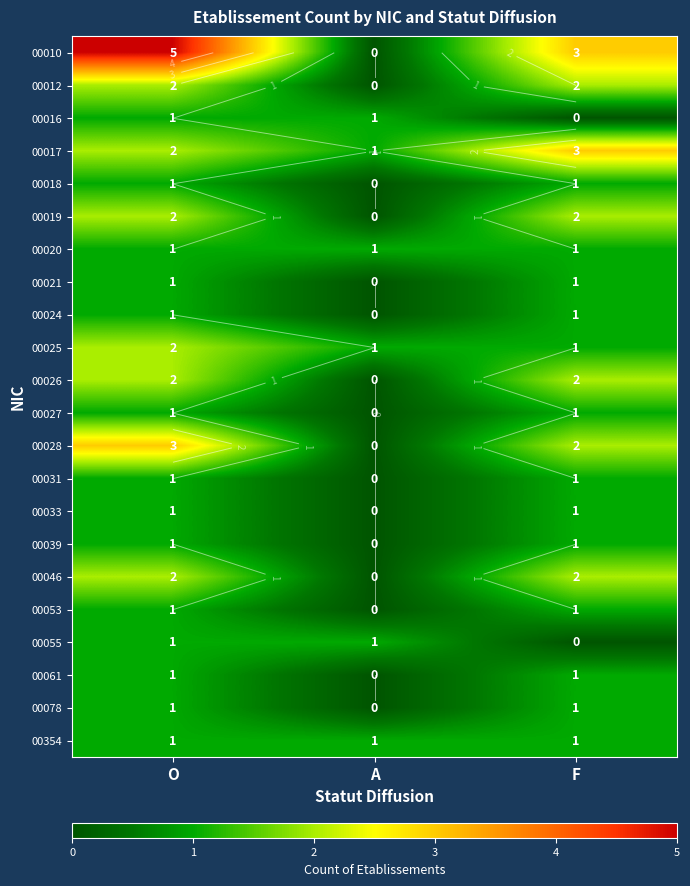

How many 00016 values are between 0 and 1?

3